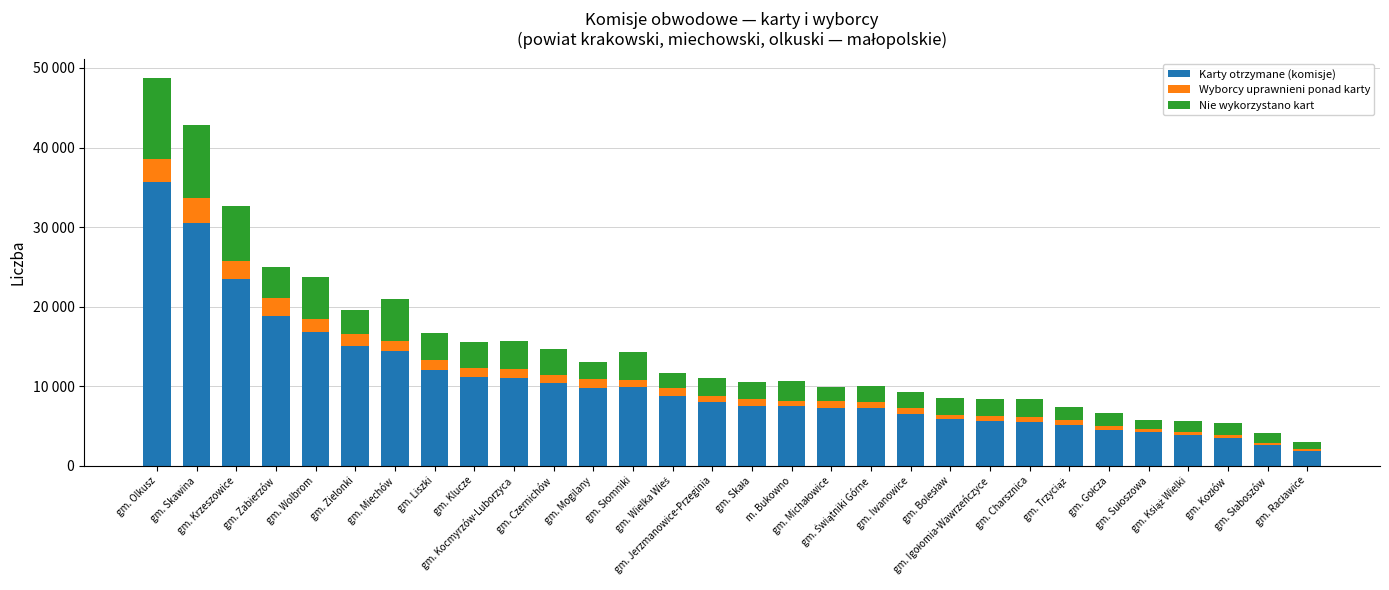

What are all the series names shown in the legend?

Karty otrzymane (komisje), Wyborcy uprawnieni ponad karty, Nie wykorzystano kart